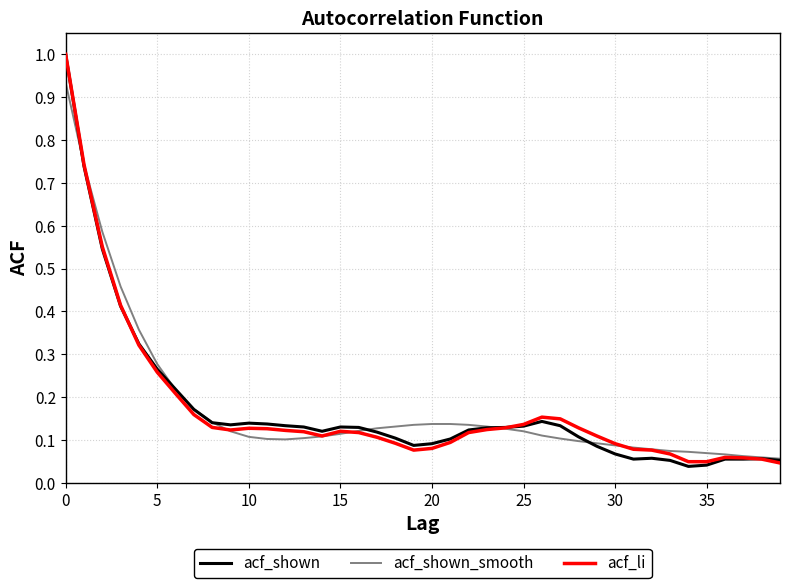

What is the maximum value for acf_li?

1.0